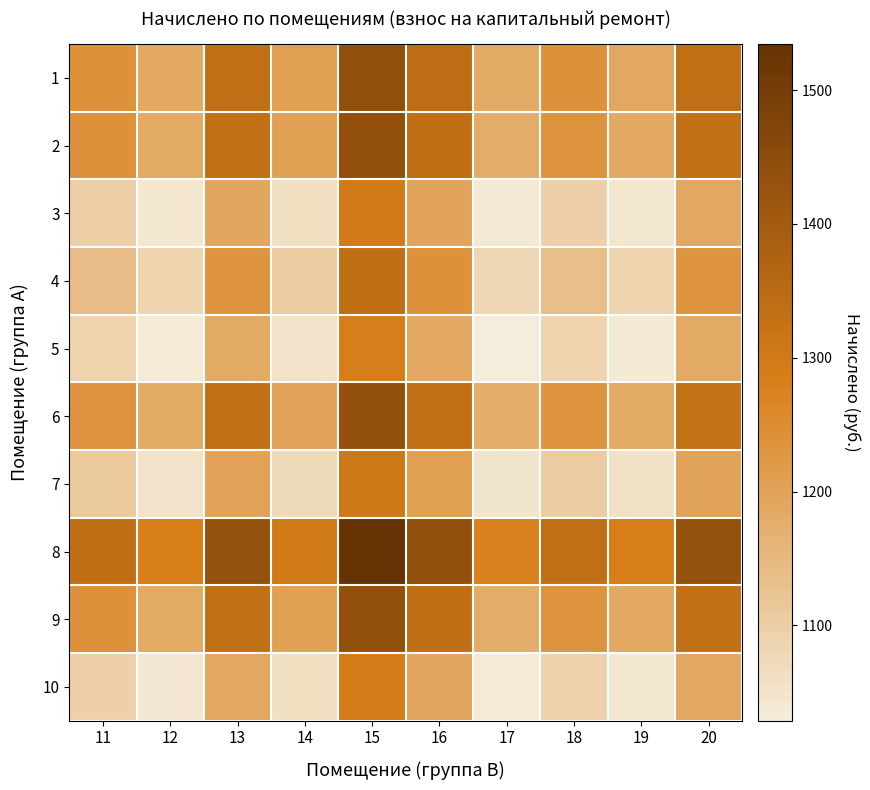

Which series has the largest total across all categories?

8